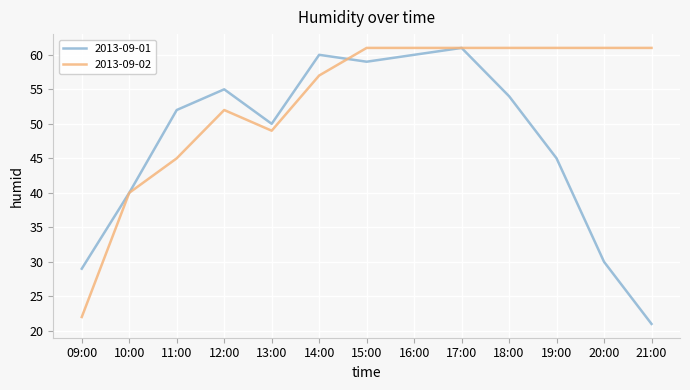

What are all the series names shown in the legend?

2013-09-01, 2013-09-02